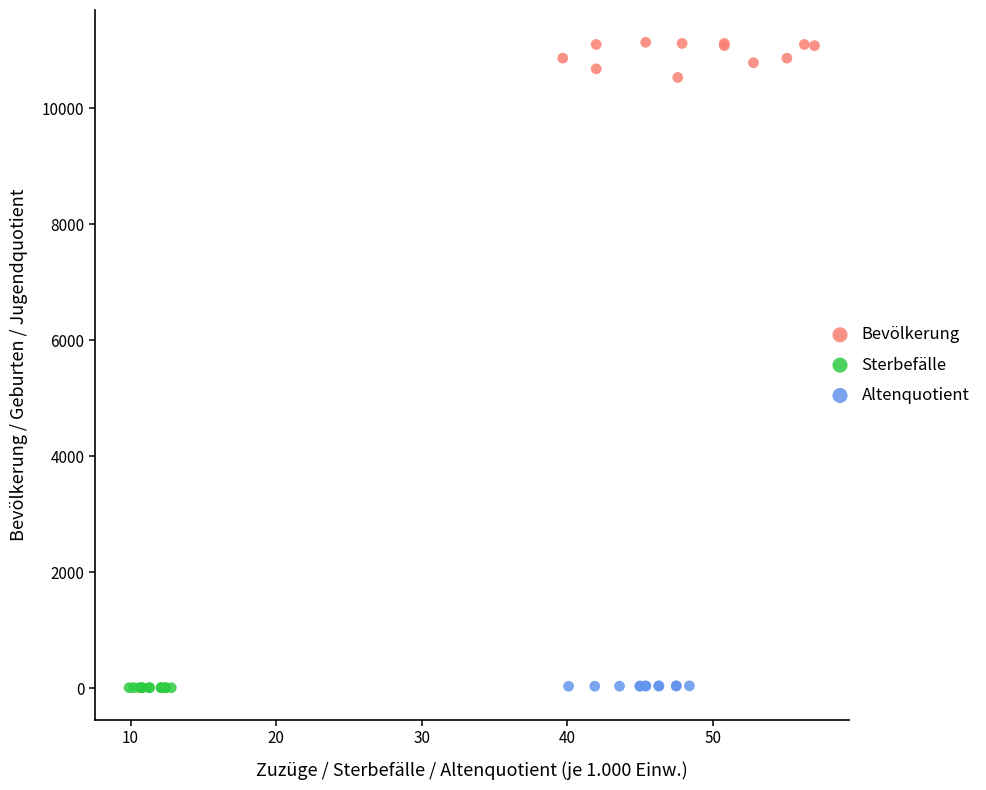

Which series contains the highest Y value?

Bevölkerung